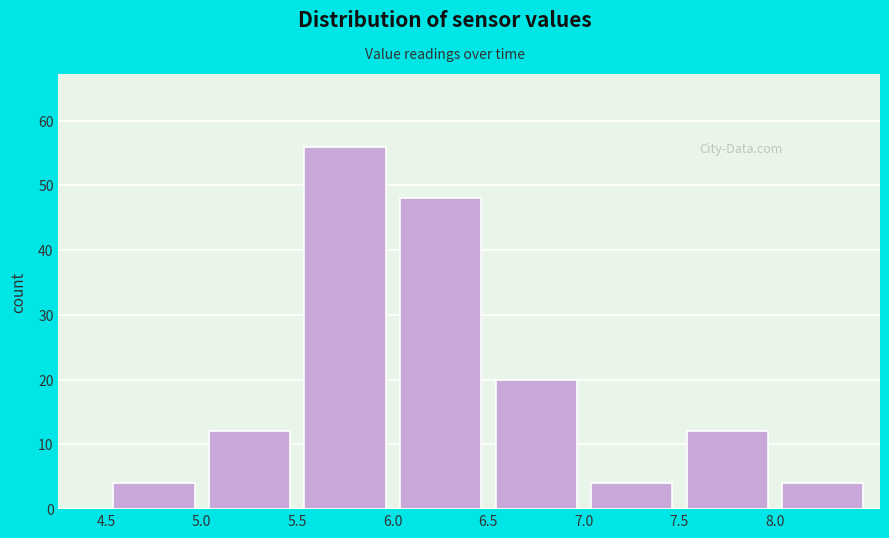

Reading left to right, transcribe this chart: for each bar, give the range it covers on the x-axis and its height. The values are not printed on the chart, so give them approximately, as read against the axis.

4.5 to 5.0: 4
5.0 to 5.5: 12
5.5 to 6.0: 56
6.0 to 6.5: 48
6.5 to 7.0: 20
7.0 to 7.5: 4
7.5 to 8.0: 12
8.0 to 8.5: 4